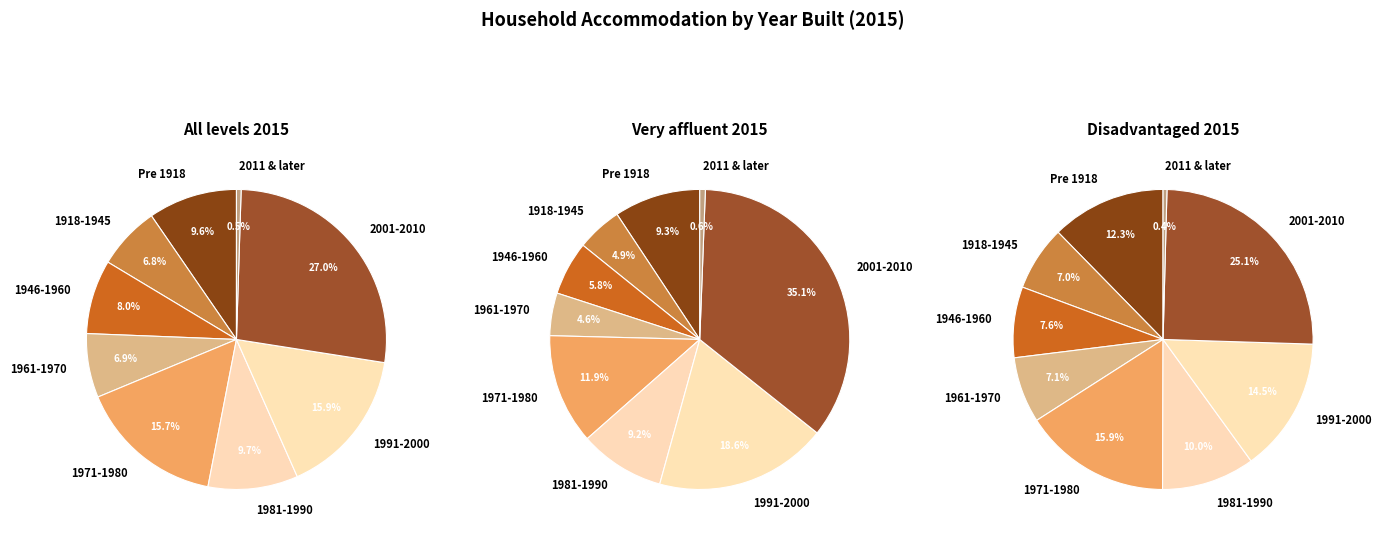

Which slice is the largest?

2001-2010